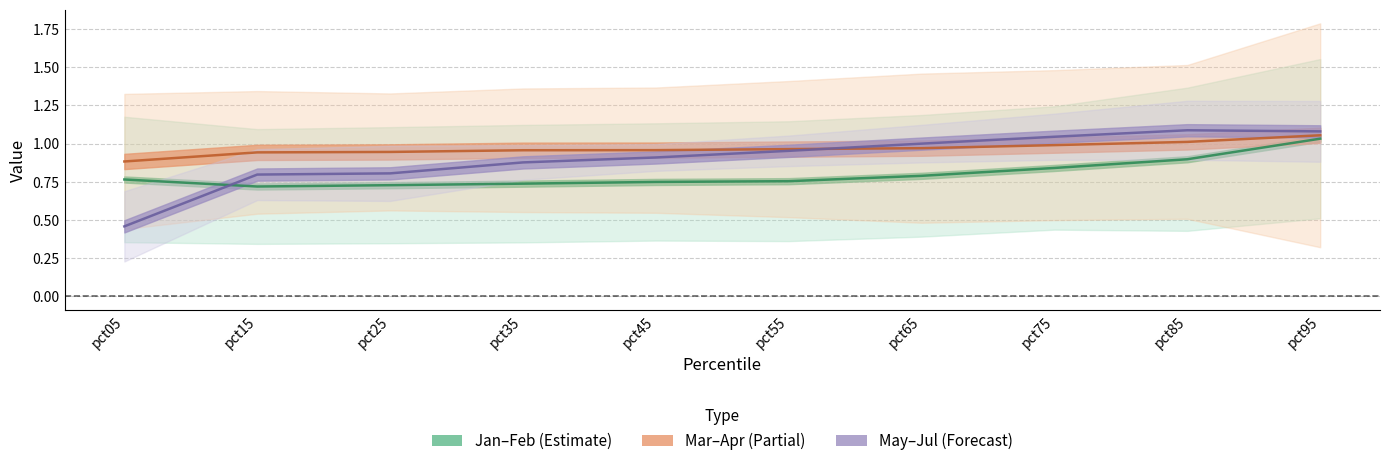

Which label corresponds to the smallest value in the chart?

pct05